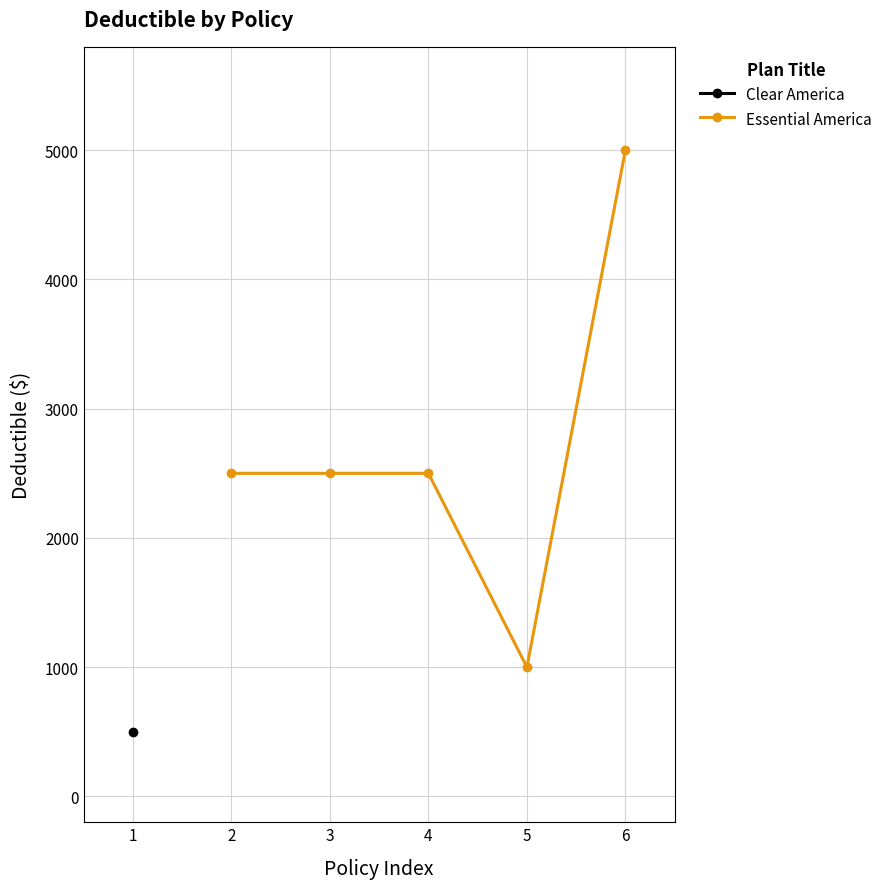

What is the maximum value for Essential America?

5000